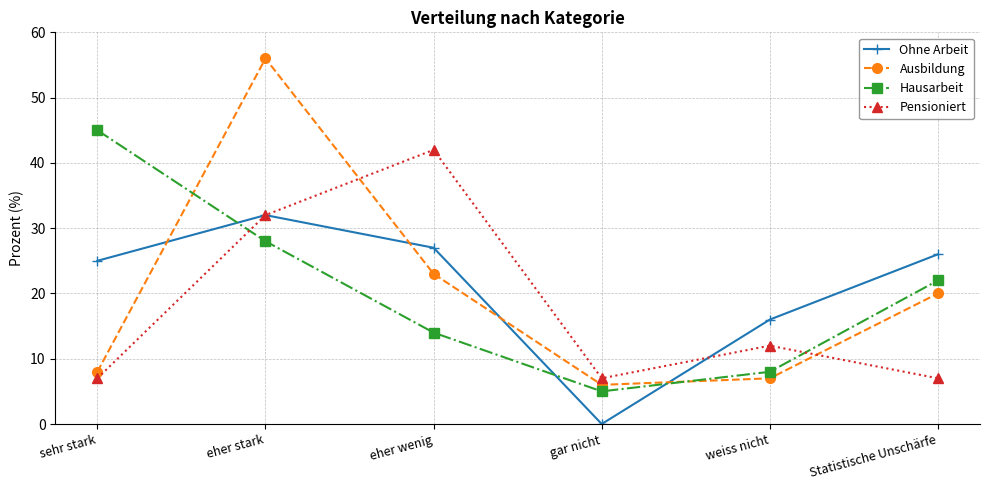

Where is Ohne Arbeit nearest to the value 16?

weiss nicht